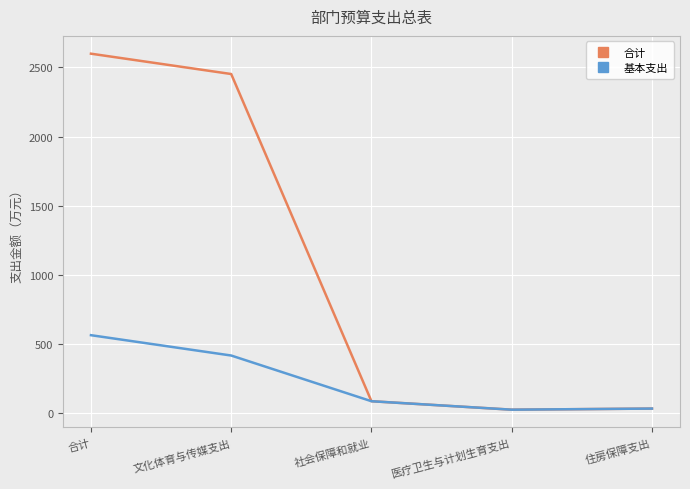

Where is the first local minimum for 基本支出?

医疗卫生与计划生育支出